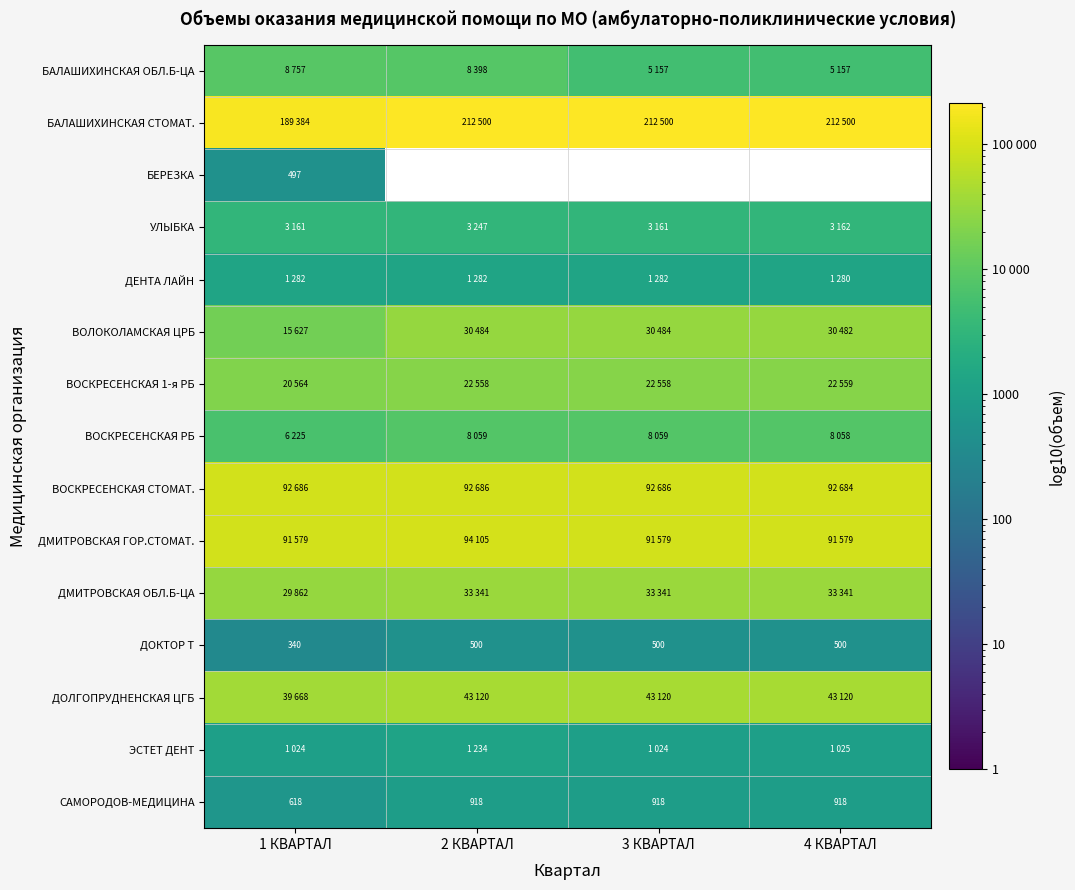

What is the average value of the ДОКТОР Т series?

460